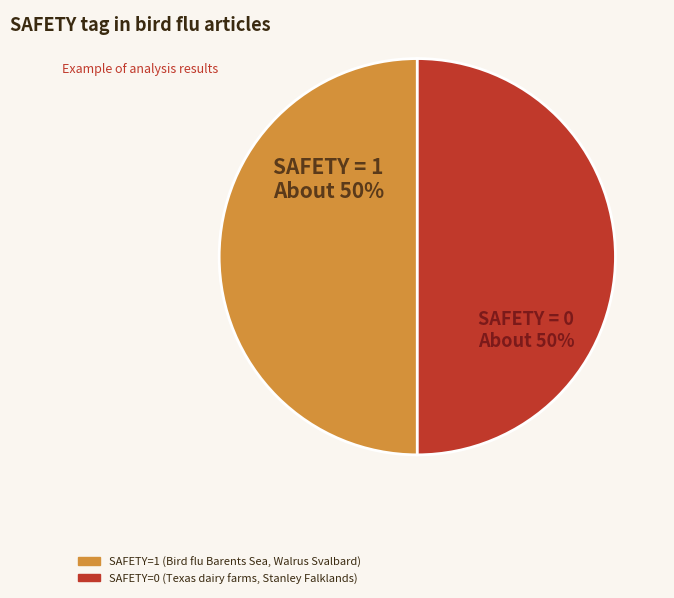

To the nearest percent, what is the average slice percentage?

50%